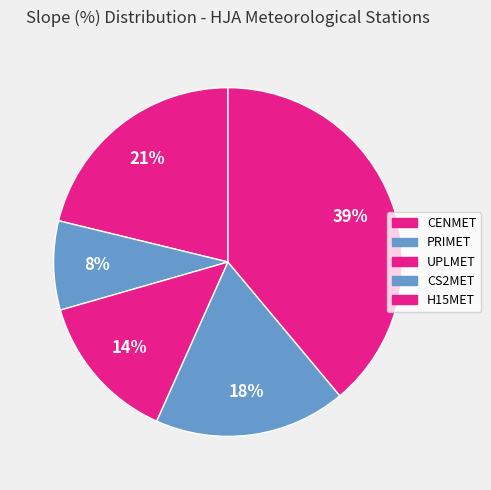

How many segments does this pie chart have?

5